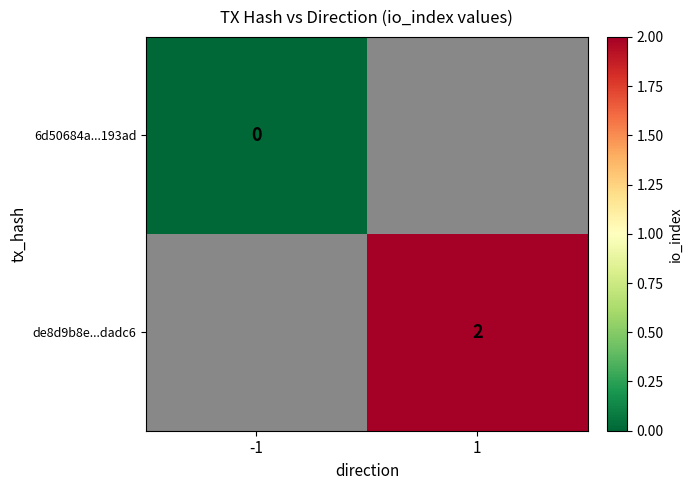

Which category has the lowest value across all series?

-1